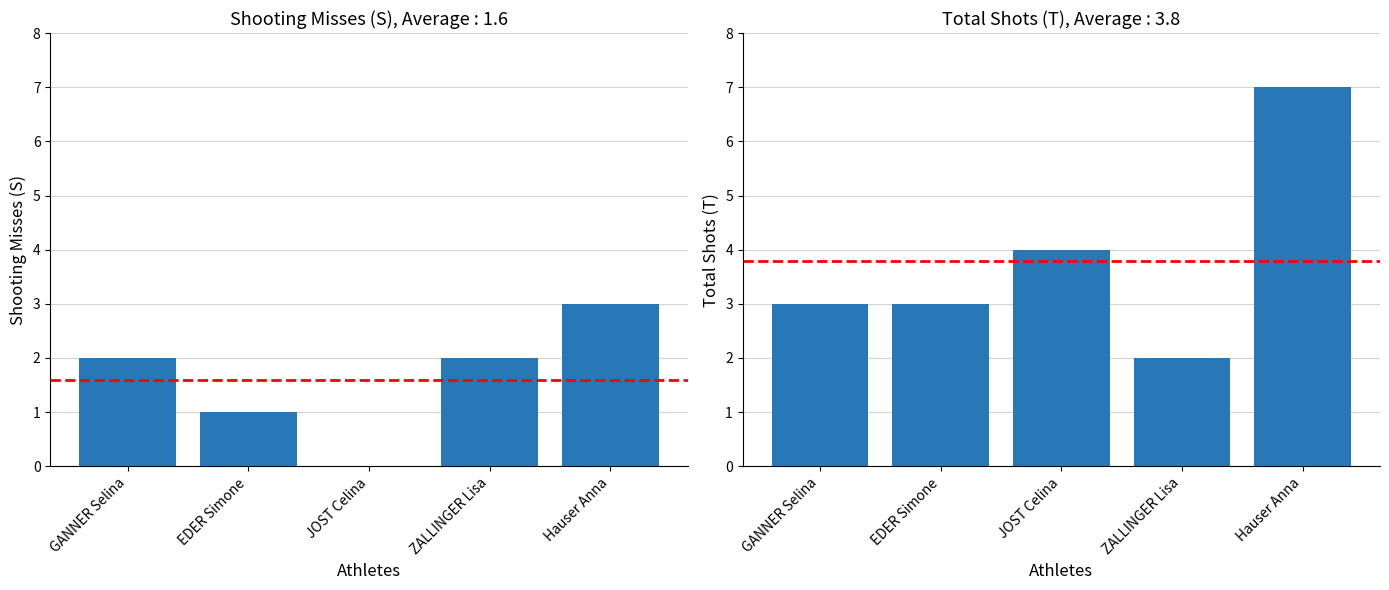

Rank the series at Hauser Anna from highest to lowest value.

T (Total Shots), S (Shooting Misses)